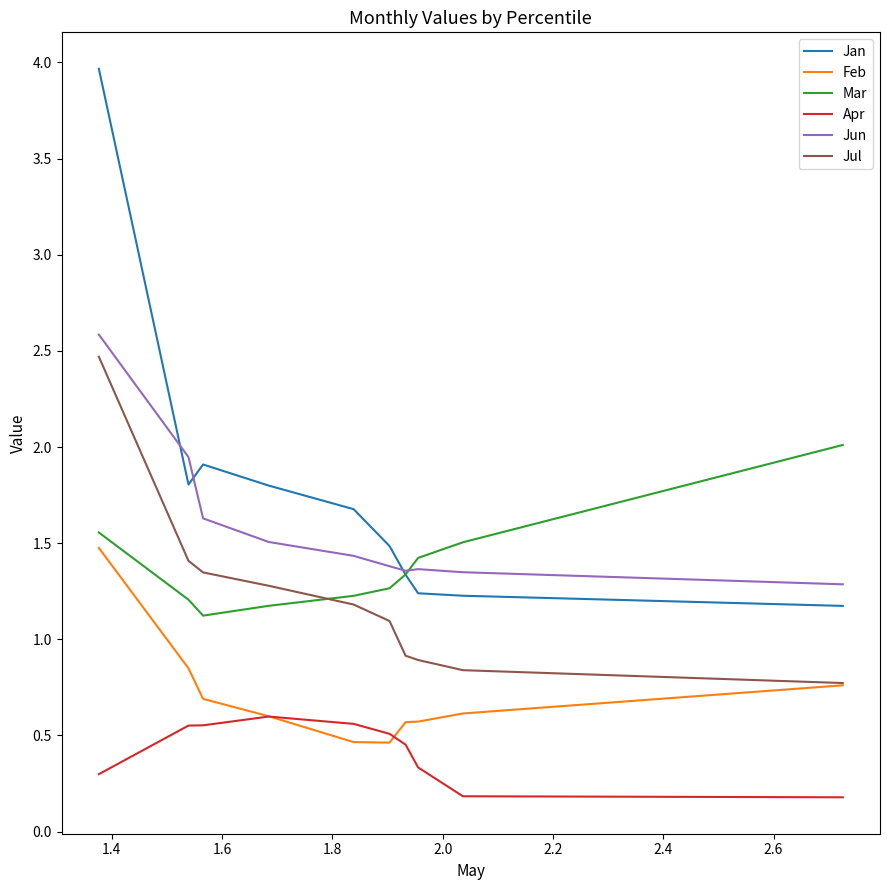

Which series has the largest total across all categories?

Jan